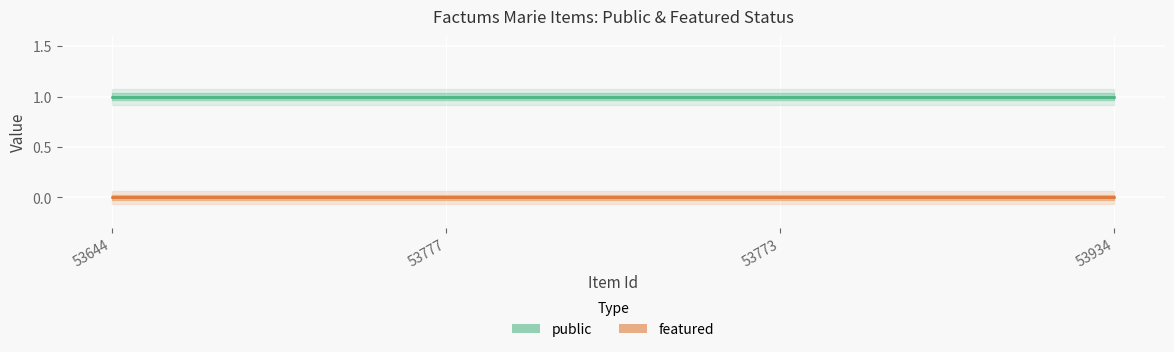

True or false: featured has a value of 0 at 53777.

True